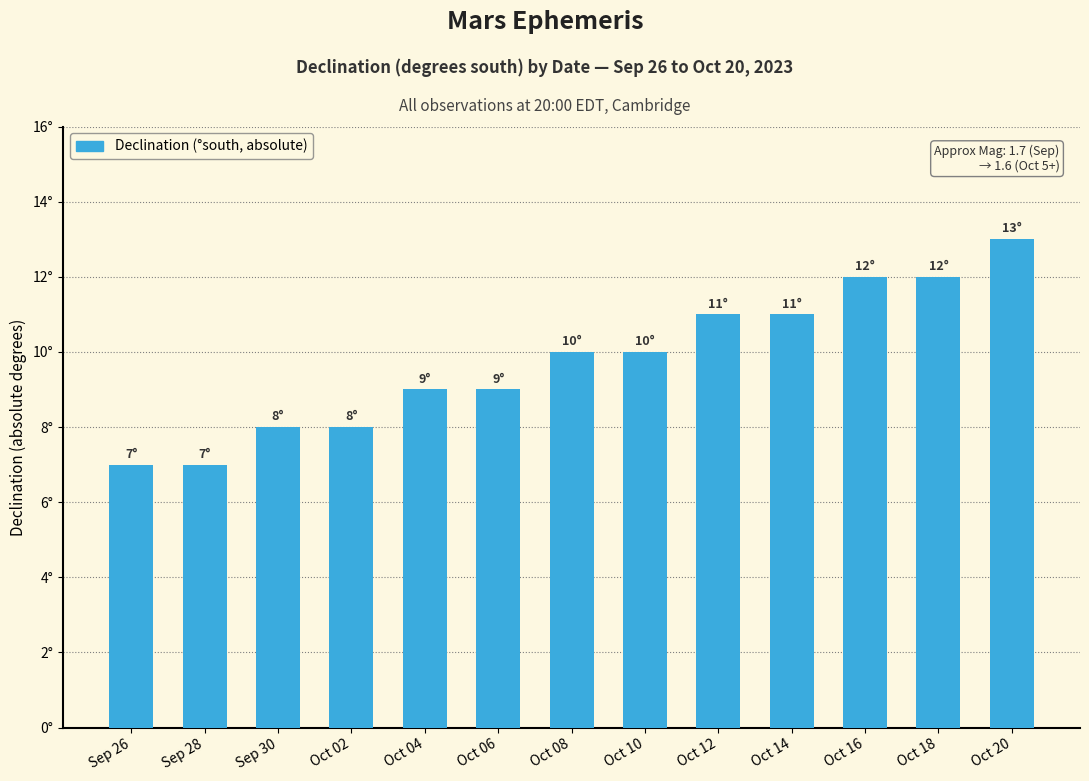

Does the chart contain any negative values?

No